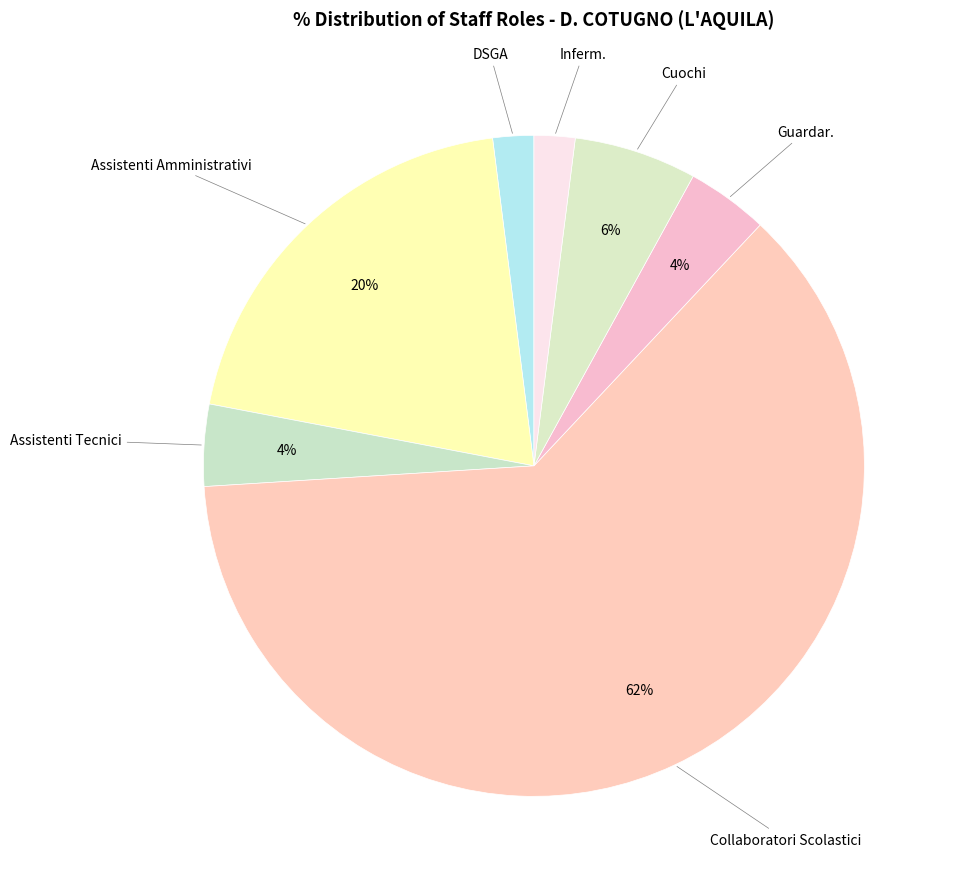

How many slices are in this pie chart?

7